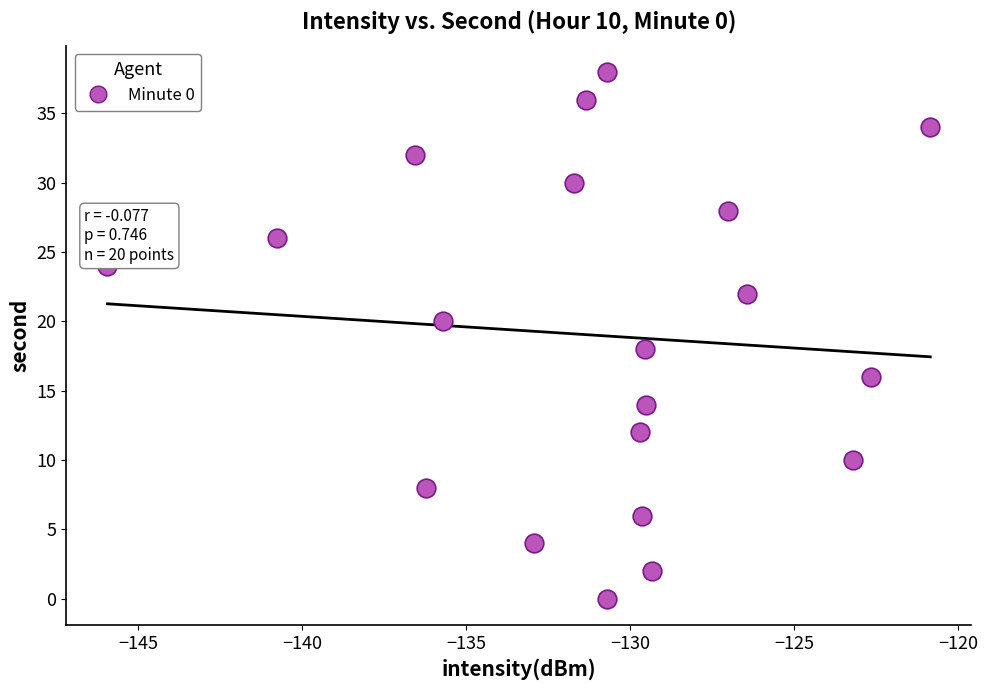

What is the range of Y values (max minus min)?

38